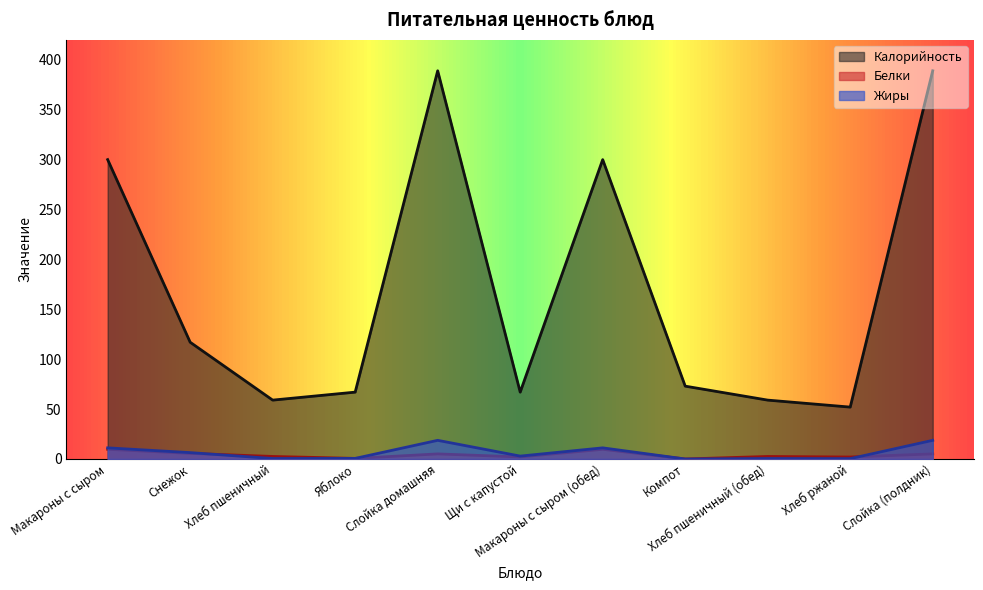

List the labels in order of Калорийность value, smallest first.

Хлеб ржаной, Хлеб пшеничный, Хлеб пшеничный (обед), Яблоко, Щи с капустой, Компот, Снежок, Макароны с сыром, Макароны с сыром (обед), Слойка домашняя, Слойка (полдник)